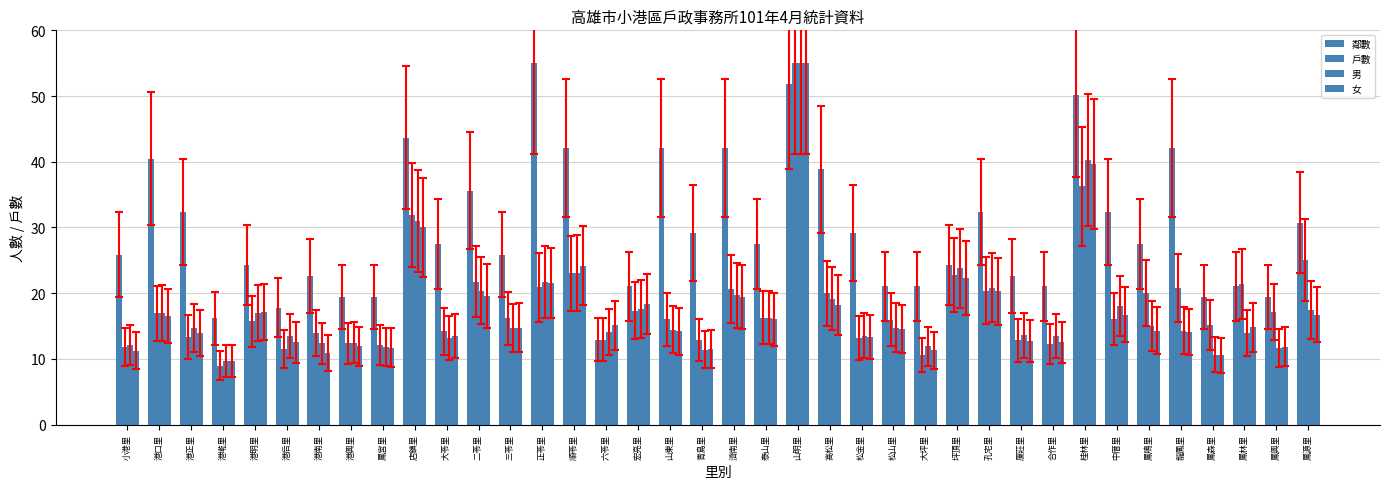

Reading right to left, transcribe all the data shown in this chart.

鄰數: 鳳源里=30.7	鳳興里=19.4	鳳林里=21.0	鳳森里=19.4	龍鳳里=42.1	鳳鳴里=27.5	中厝里=32.4	桂林里=50.1	合作里=21.0	廈莊里=22.6	孔宅里=32.4	坪頂里=24.3	大坪里=21.0	松山里=21.0	松金里=29.1	高松里=38.8	山明里=51.8	泰山里=27.5	濟南里=42.1	青島里=29.1	山東里=42.1	宏亮里=21.0	六苓里=12.9	順苓里=42.1	正苓里=55.0	三苓里=25.9	二苓里=35.6	大苓里=27.5	店鎮里=43.7	鳳宮里=19.4	港興里=19.4	港南里=22.6	港后里=17.8	港明里=24.3	港墘里=16.2	港正里=32.4	港口里=40.4	小港里=25.9
戶數: 鳳源里=25.0	鳳興里=17.1	鳳林里=21.4	鳳森里=15.2	龍鳳里=20.8	鳳鳴里=20.1	中厝里=16.1	桂林里=36.3	合作里=12.3	廈莊里=12.8	孔宅里=20.4	坪頂里=22.8	大坪里=10.6	松山里=16.0	松金里=13.2	高松里=20.0	山明里=55.0	泰山里=16.3	濟南里=20.6	青島里=12.8	山東里=16.0	宏亮里=17.3	六苓里=12.9	順苓里=23.0	正苓里=20.9	三苓里=16.2	二苓里=21.7	大苓里=14.2	店鎮里=31.9	鳳宮里=12.1	港興里=12.4	港南里=14.0	港后里=11.5	港明里=15.7	港墘里=9.0	港正里=13.4	港口里=16.9	小港里=11.8
男: 鳳源里=17.5	鳳興里=11.6	鳳林里=13.9	鳳森里=10.6	龍鳳里=14.3	鳳鳴里=15.0	中厝里=18.1	桂林里=40.2	合作里=13.5	廈莊里=13.6	孔宅里=20.9	坪頂里=23.8	大坪里=11.9	松山里=14.8	松金里=13.5	高松里=19.1	山明里=55.0	泰山里=16.3	濟南里=19.7	青島里=11.4	山東里=14.4	宏亮里=17.6	六苓里=14.1	順苓里=23.1	正苓里=21.7	三苓里=14.7	二苓里=20.4	大苓里=13.2	店鎮里=31.0	鳳宮里=11.8	港興里=12.5	港南里=12.4	港后里=13.5	港明里=17.0	港墘里=9.6	港正里=14.6	港口里=17.1	小港里=12.1
女: 鳳源里=16.7	鳳興里=11.9	鳳林里=14.8	鳳森里=10.5	龍鳳里=14.1	鳳鳴里=14.3	中厝里=16.7	桂林里=39.7	合作里=12.5	廈莊里=12.8	孔宅里=20.3	坪頂里=22.3	大坪里=11.3	松山里=14.5	松金里=13.4	高松里=18.2	山明里=55.0	泰山里=16.0	濟南里=19.4	青島里=11.5	山東里=14.2	宏亮里=18.4	六苓里=15.1	順苓里=24.2	正苓里=21.5	三苓里=14.8	二苓里=19.6	大苓里=13.5	店鎮里=30.0	鳳宮里=11.7	港興里=11.9	港南里=10.9	港后里=12.5	港明里=17.1	港墘里=9.7	港正里=13.9	港口里=16.5	小港里=11.2